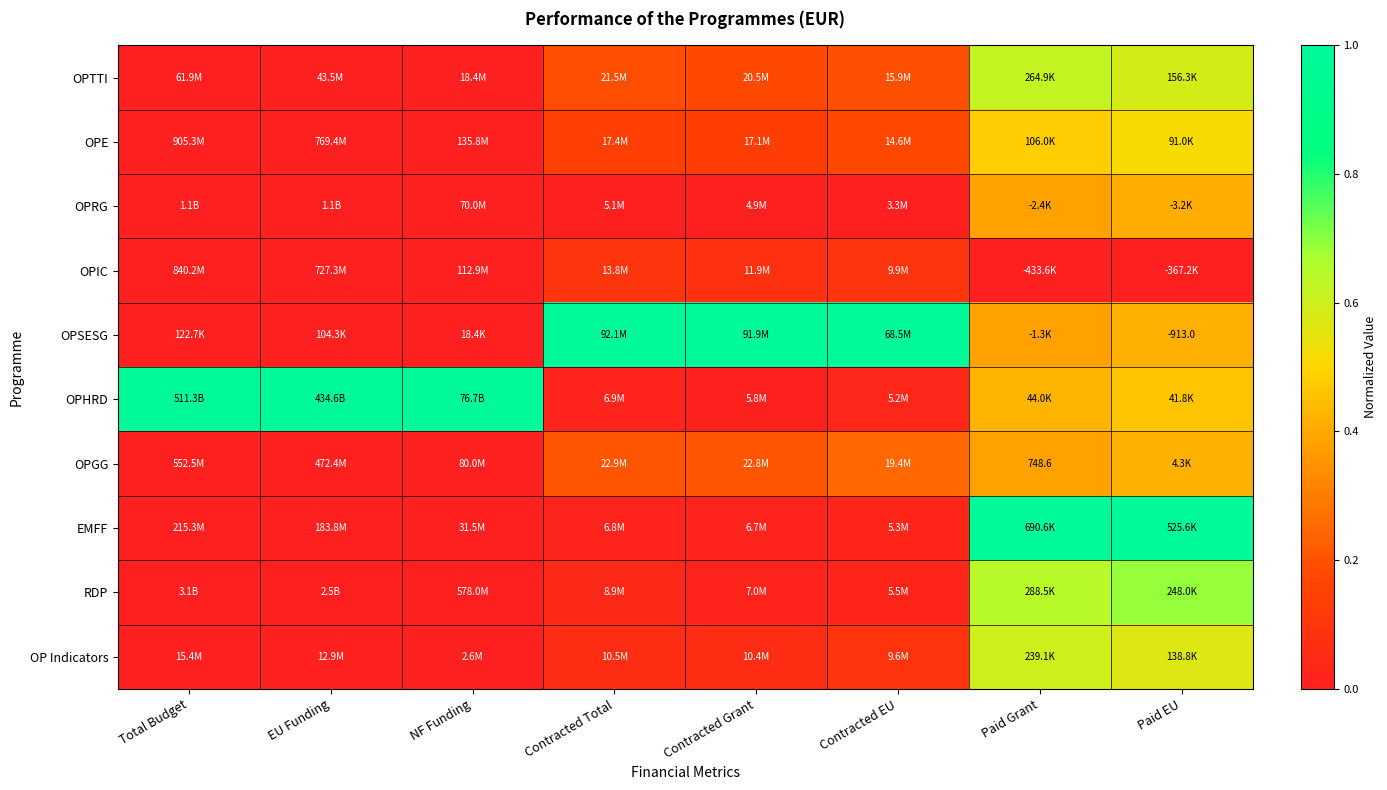

Count the number of categories in the chart.

8